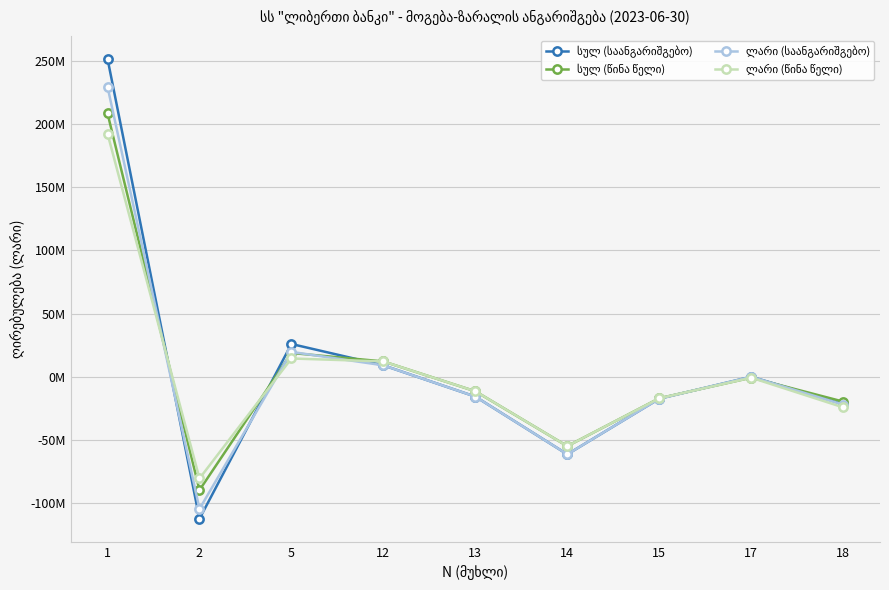

What value does the სულ (საანგარიშგებო) series have at 5?

25904435.7